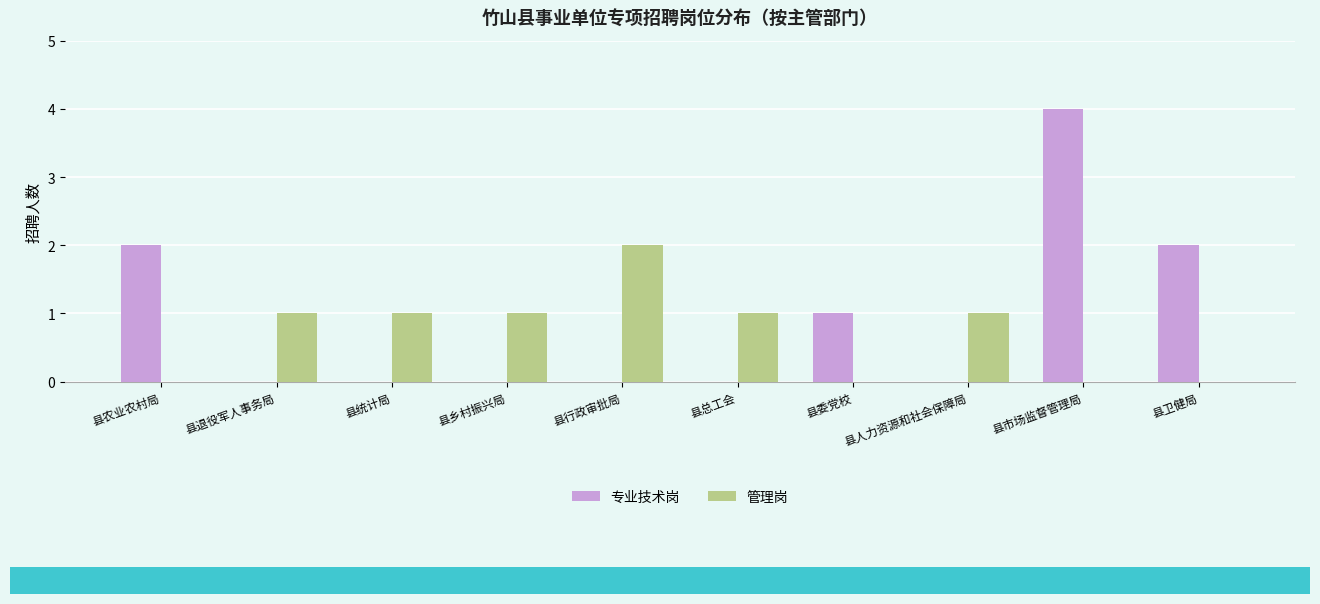

The value of 管理岗 at 县退役军人事务局 is 0. True or false?

False